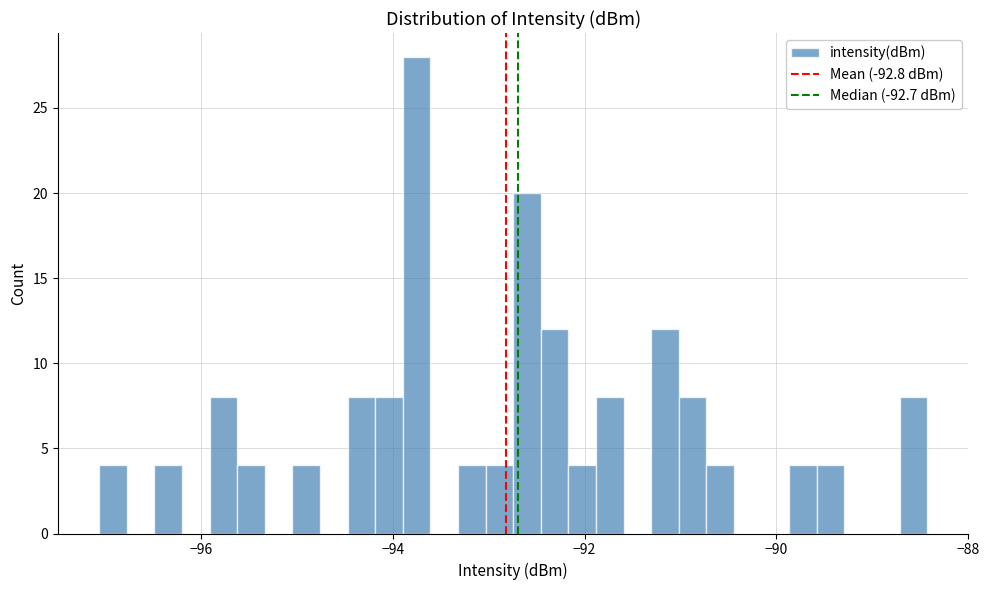

Read against the x-axis, roughly where is the centre of the tallest bar?

-93.8